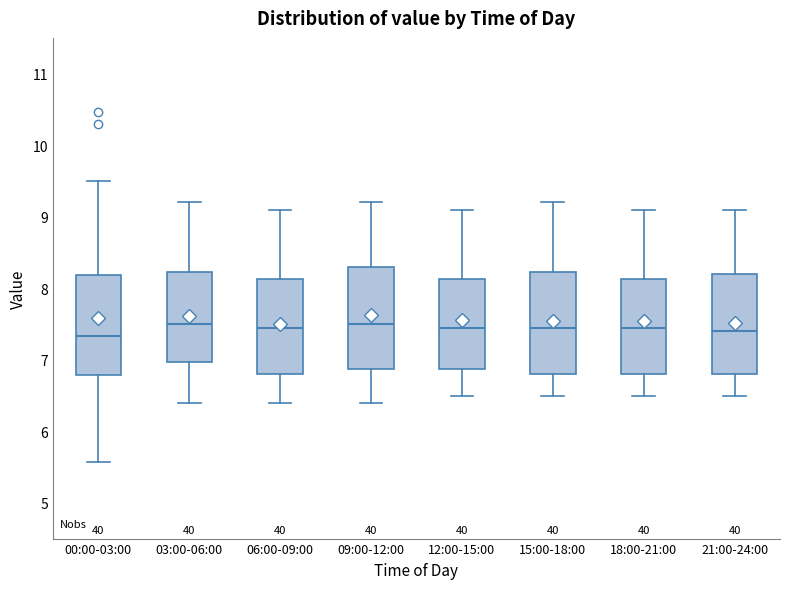

Reading left to right, read every box against the y-axis: the position of its median line, the range the box covers, and the ends of its whiskers. The values are not printed on the chart, so give them approximately, as read against the axis.

00:00-03:00: median 7.3, box 6.8 to 8.2, whiskers 5.6 to 9.5
03:00-06:00: median 7.5, box 7.0 to 8.2, whiskers 6.4 to 9.2
06:00-09:00: median 7.5, box 6.8 to 8.1, whiskers 6.4 to 9.1
09:00-12:00: median 7.5, box 6.9 to 8.3, whiskers 6.4 to 9.2
12:00-15:00: median 7.5, box 6.9 to 8.1, whiskers 6.5 to 9.1
15:00-18:00: median 7.5, box 6.8 to 8.2, whiskers 6.5 to 9.2
18:00-21:00: median 7.5, box 6.8 to 8.1, whiskers 6.5 to 9.1
21:00-24:00: median 7.4, box 6.8 to 8.2, whiskers 6.5 to 9.1